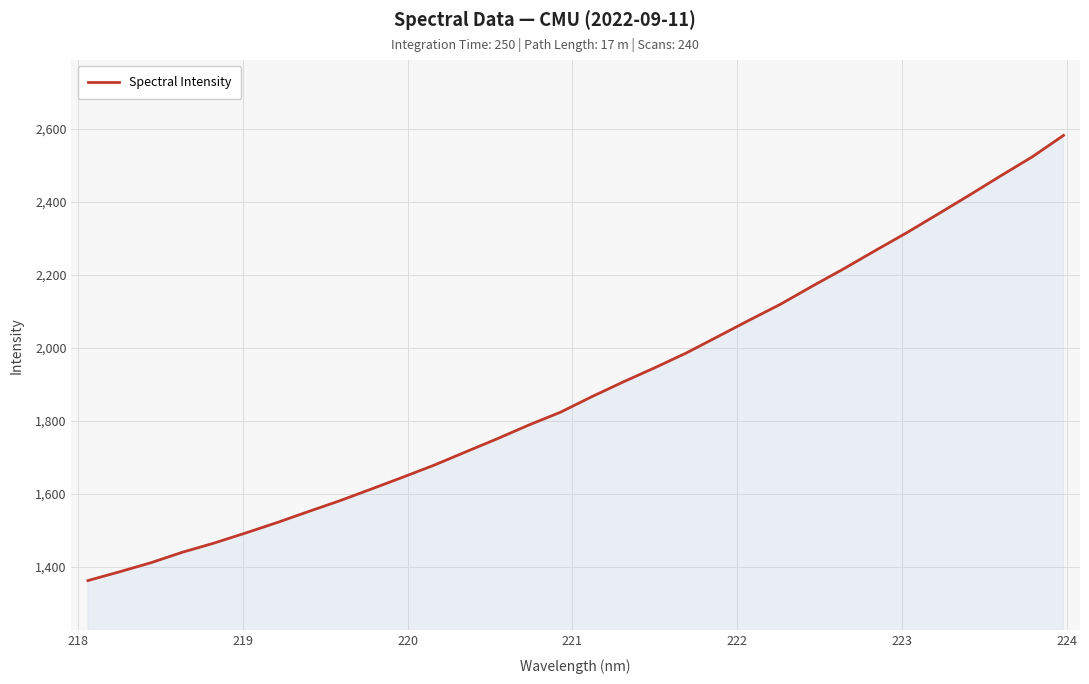

What is the difference between the maximum and minimum values?

1220.1